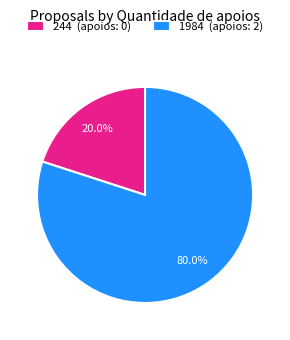

To the nearest percent, what percentage of the pie is 1984?

80%